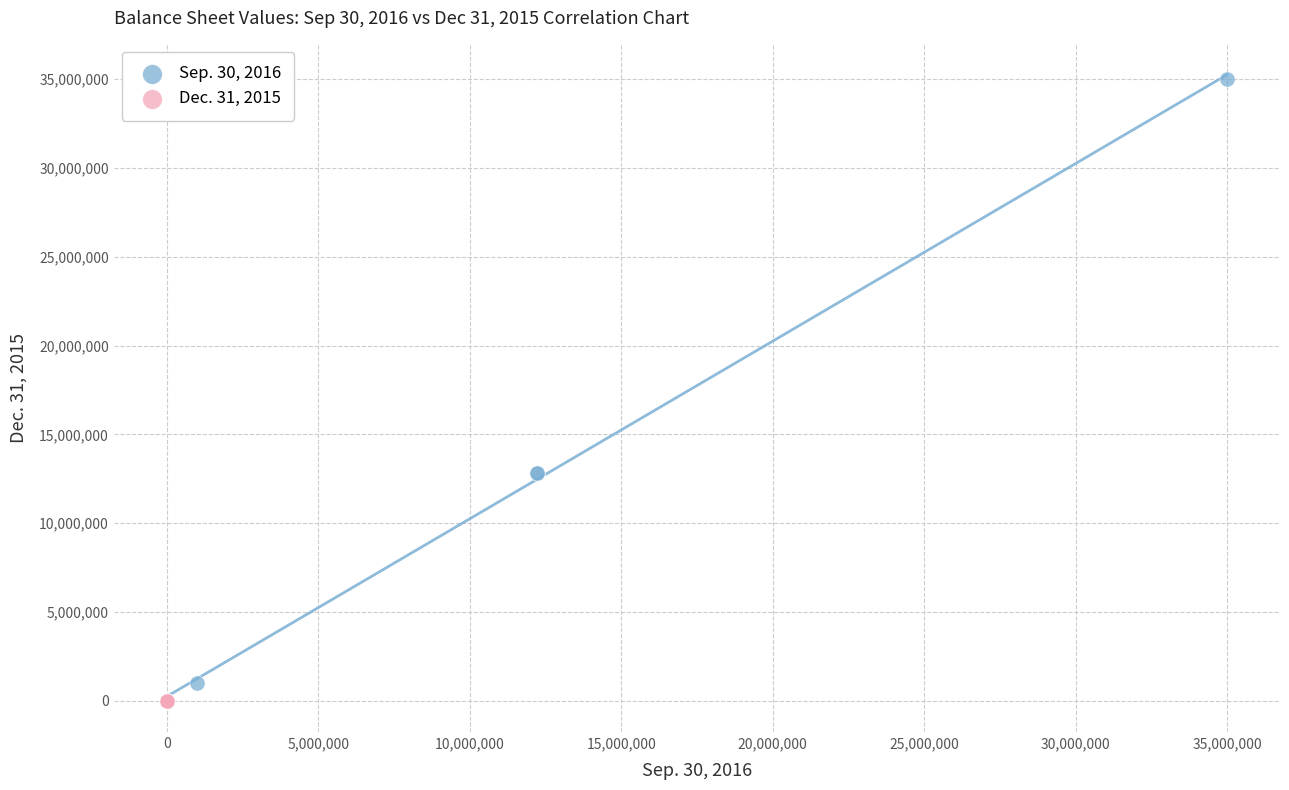

Which series has the widest spread of Y values?

Sep. 30, 2016